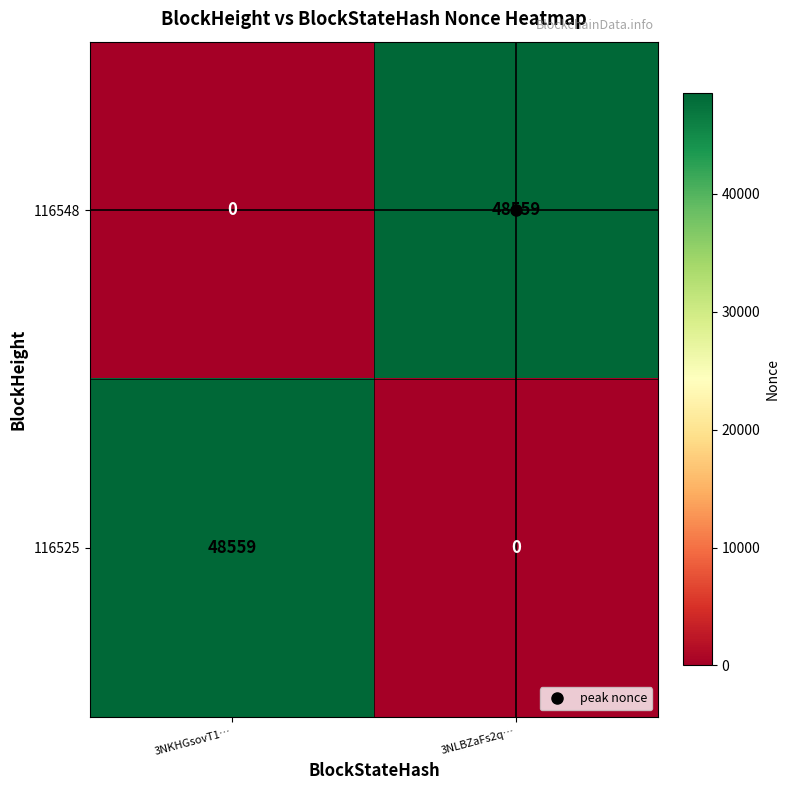

What is the difference between the 116548 values at 3NKHGsovT1… and 3NLBZaFs2q…?

48559